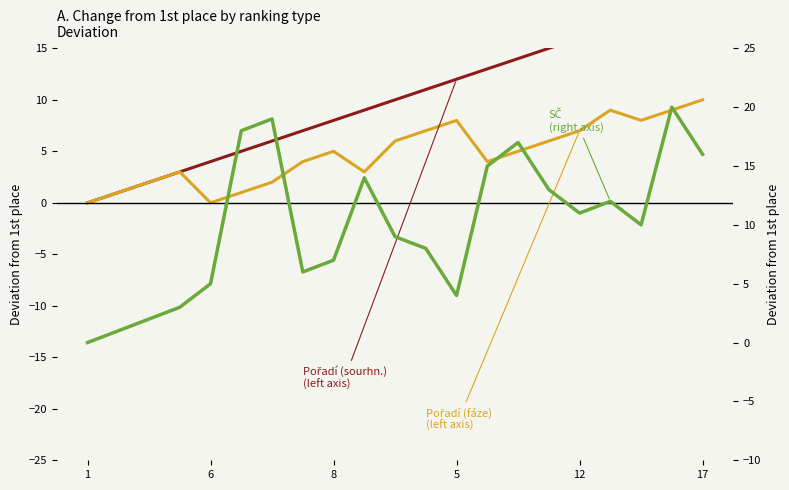

True or false: SČ
(right axis) and Pořadí (sourhn.)
(left axis) intersect in this chart.

True